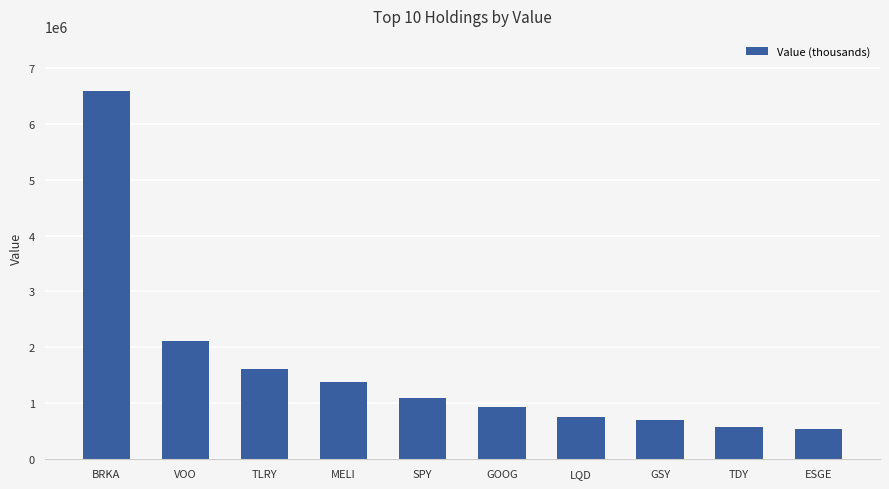

Which category has the highest value across all series?

BRKA